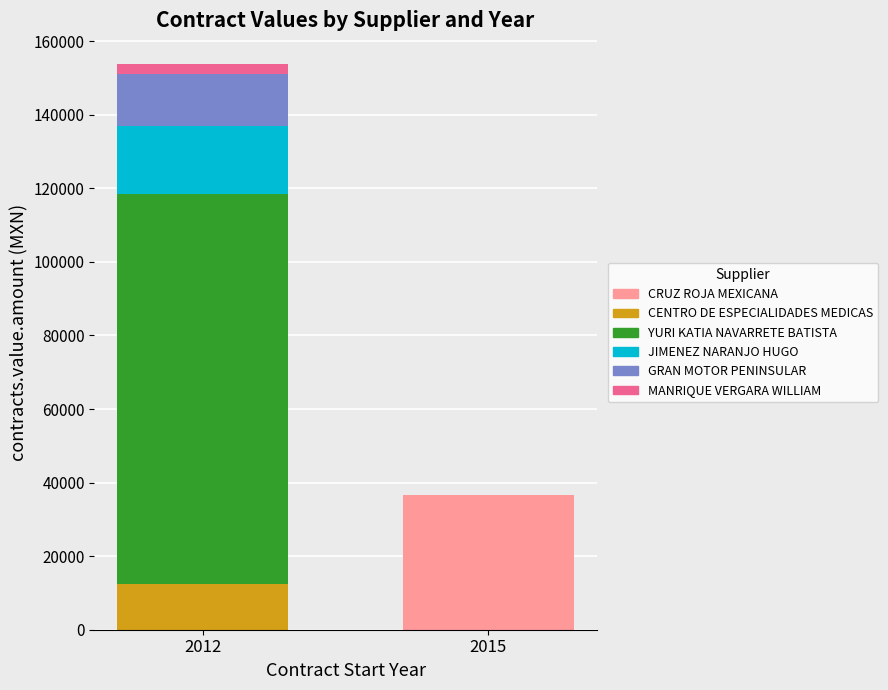

At which category is the sum across all series the highest?

2012